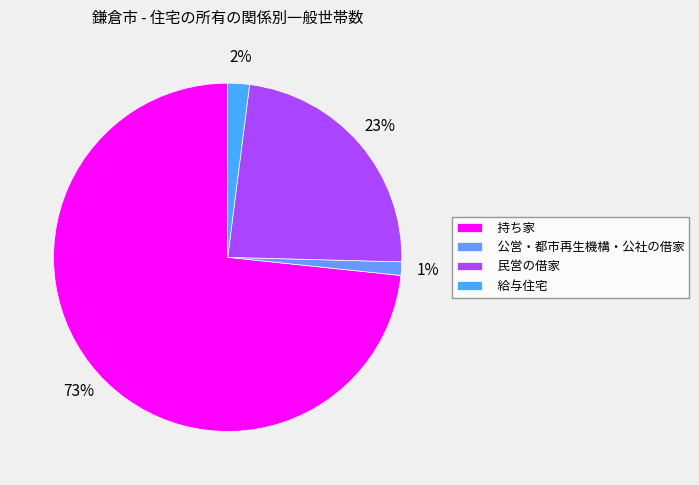

Count the number of slices in the pie.

4